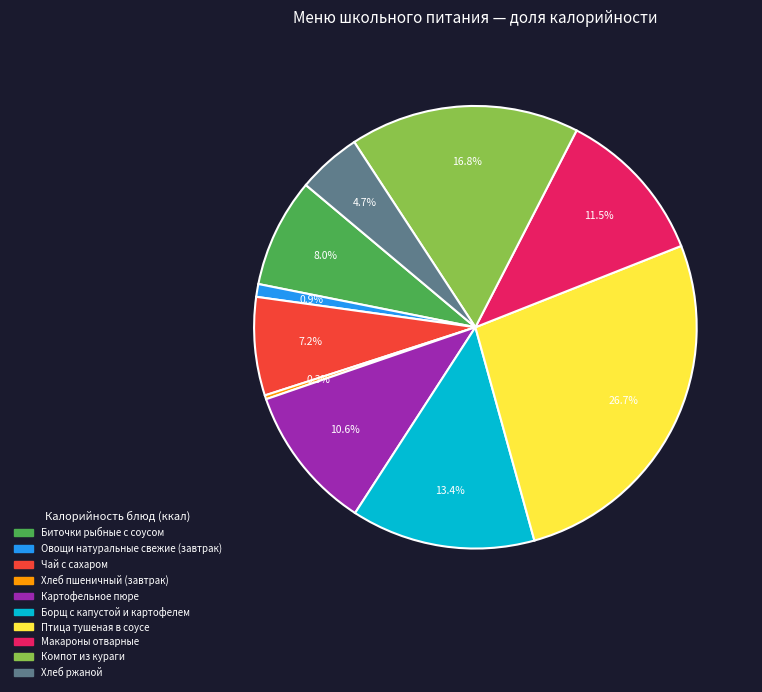

What is the ratio of the value at Картофельное пюре to the value at Компот из кураги?

0.6